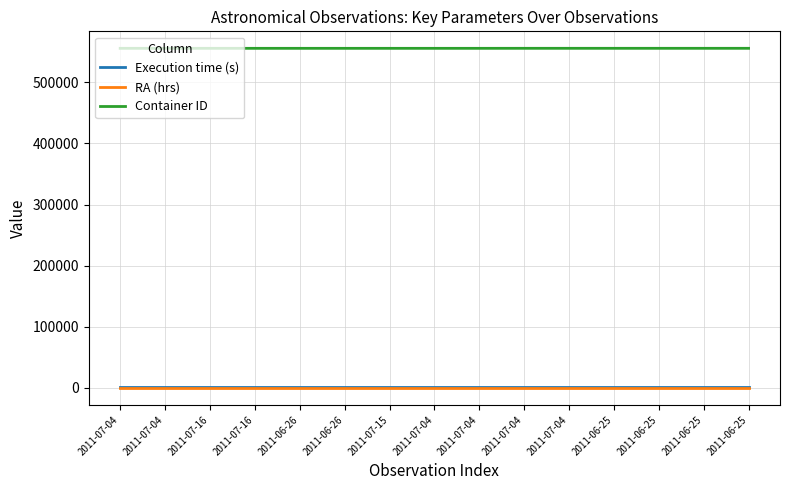

Does the chart have visible grid lines?

Yes